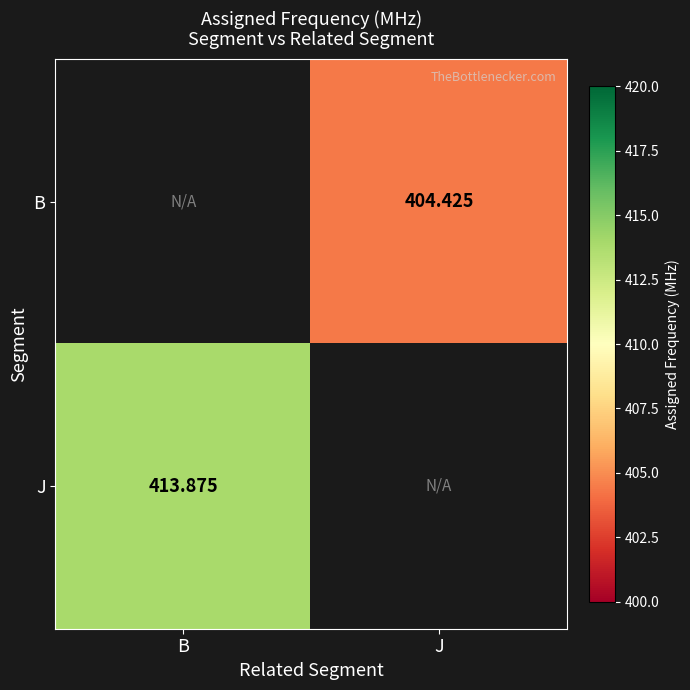

What is the maximum value for J?

413.9